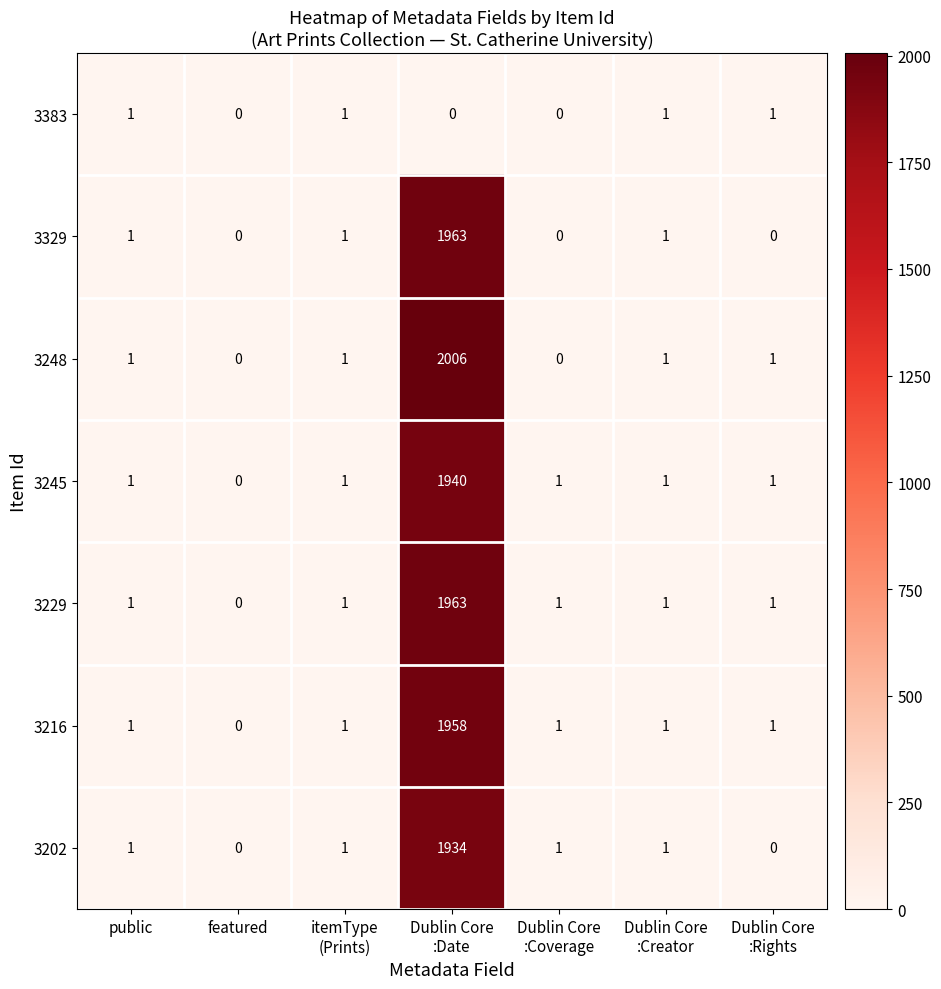

At how many categories does at least one series exceed 1700?

1